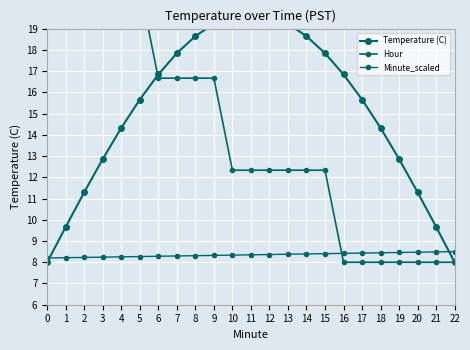

Between 11 and 17, which series saw the biggest shift?

Hour